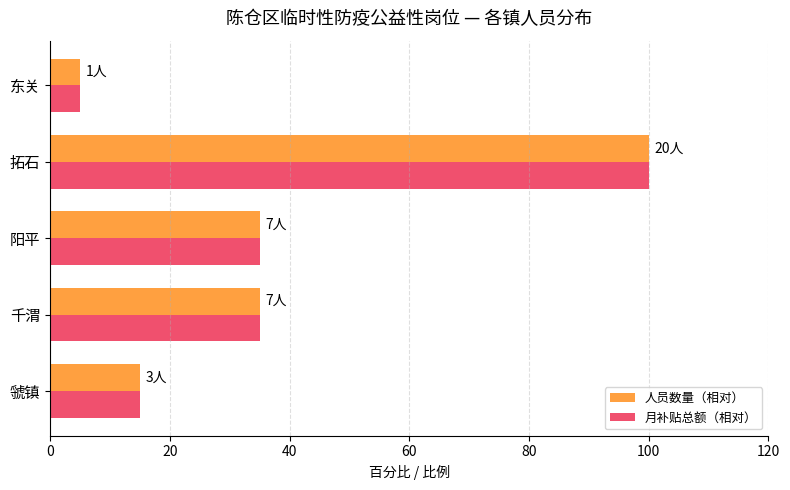

True or false: 人员数量（相对） has a value of 35 at 阳平.

True